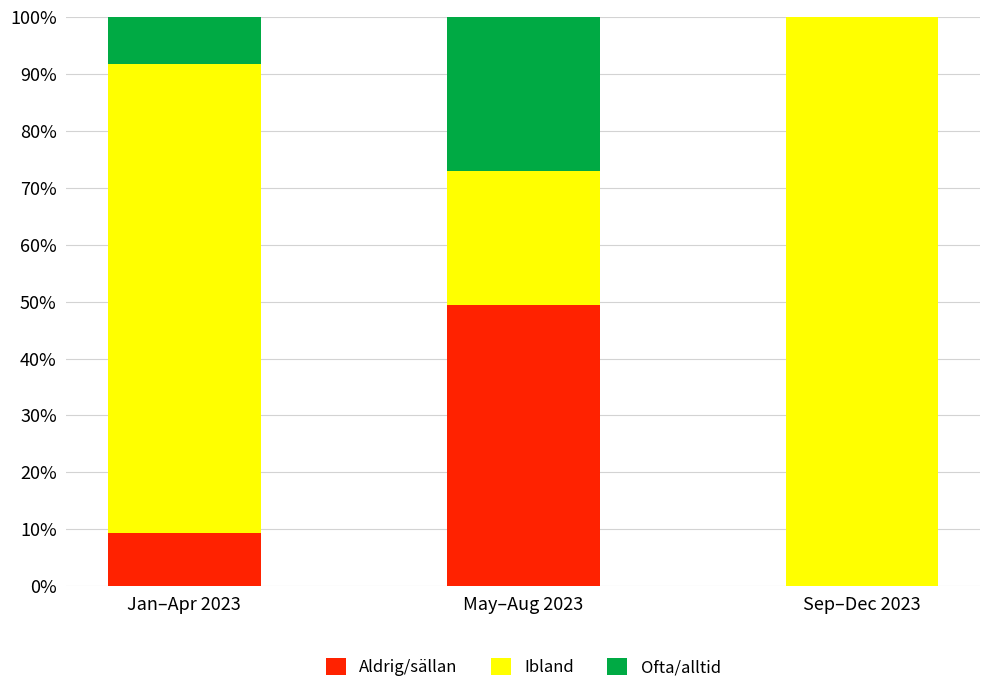

What is the sum of the Aldrig/sällan values at May–Aug 2023 and Sep–Dec 2023?

49.4